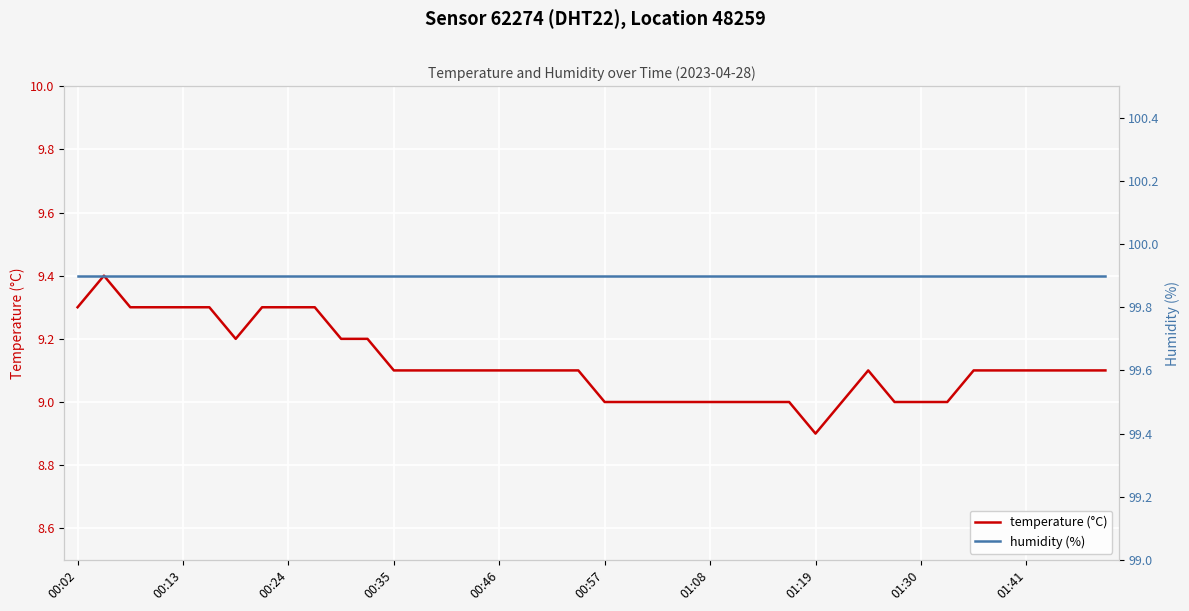

Is this an area chart (filled region under the line)?

No